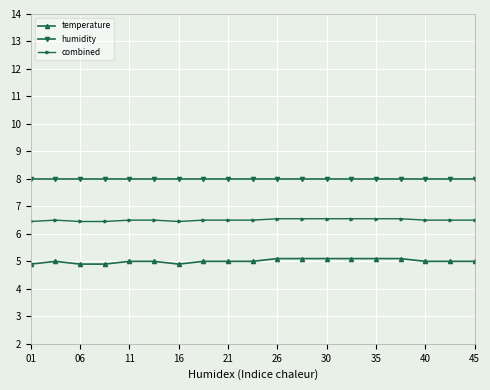

Which series has the largest range (max minus min)?

temperature